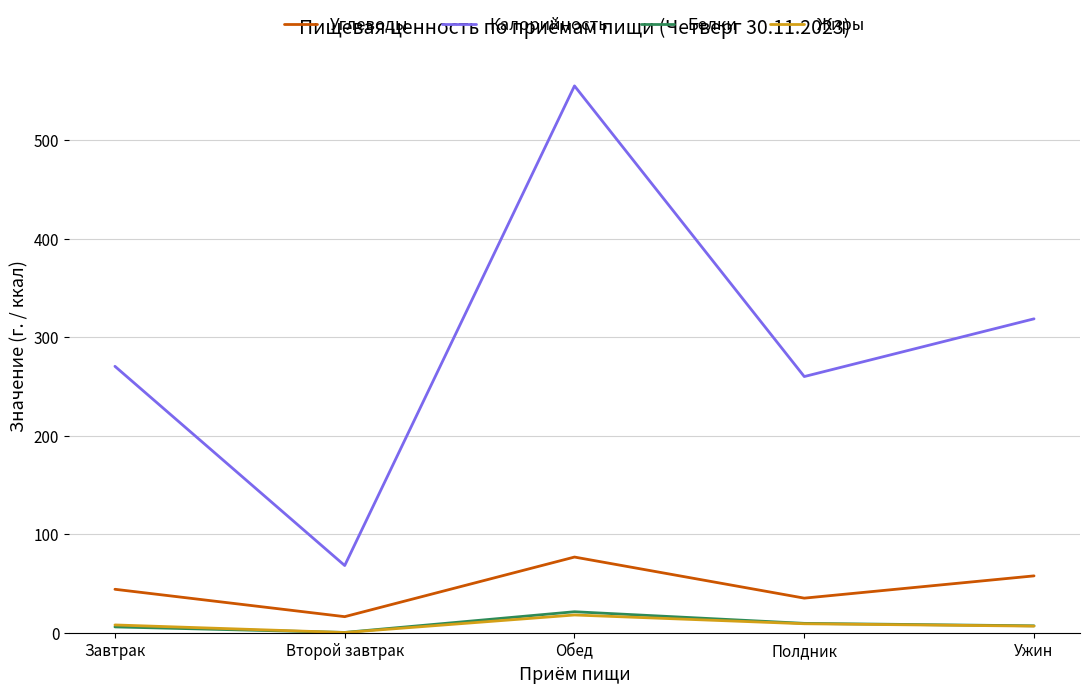

Which series has the largest range (max minus min)?

Калорийность